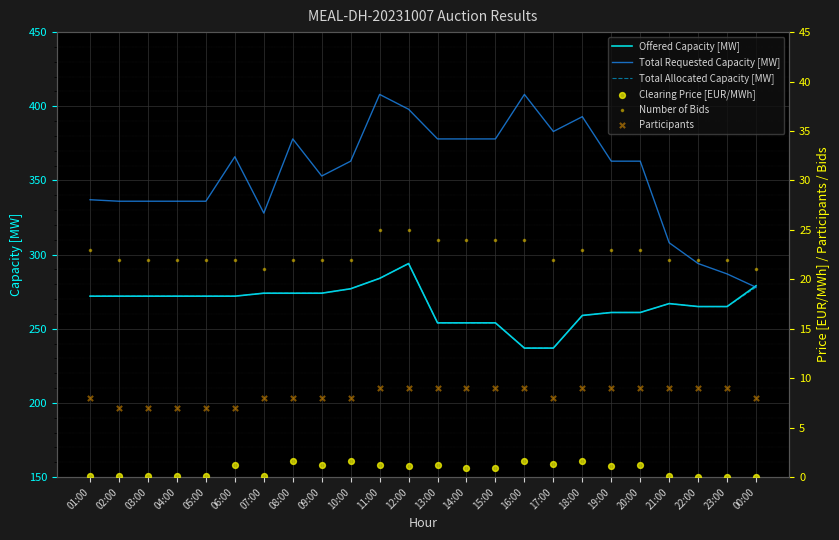

Is the value of Offered Capacity [MW] at 20:00 greater than the value of Total Requested Capacity [MW] at 03:00?

No